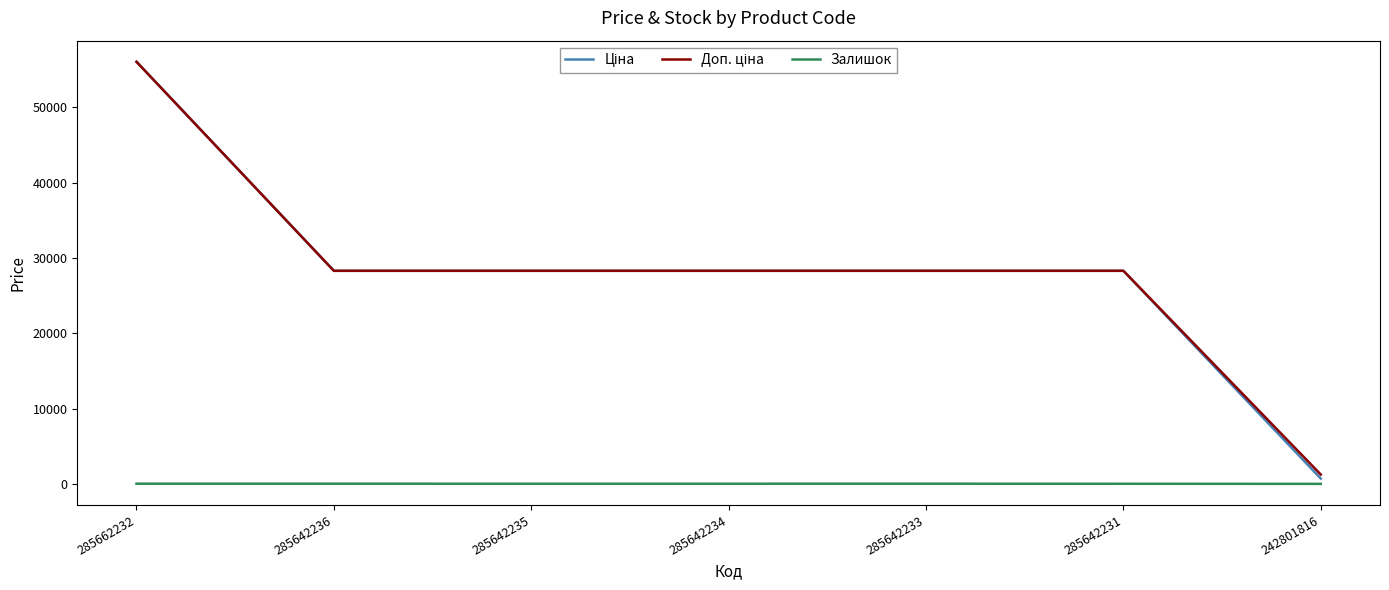

Which category has the highest value across all series?

285662232